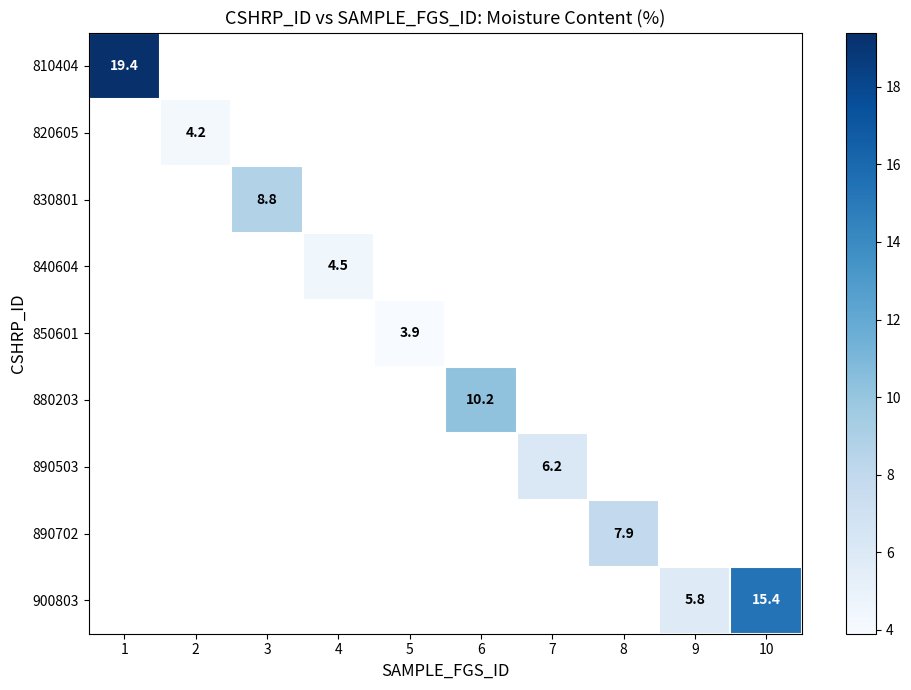

How many series are shown in this chart?

9